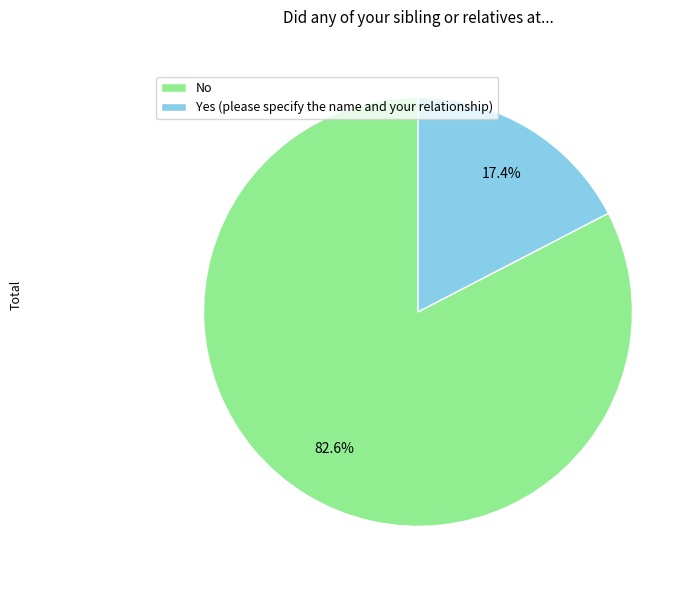

How much of the chart is everything except No?

17.4%